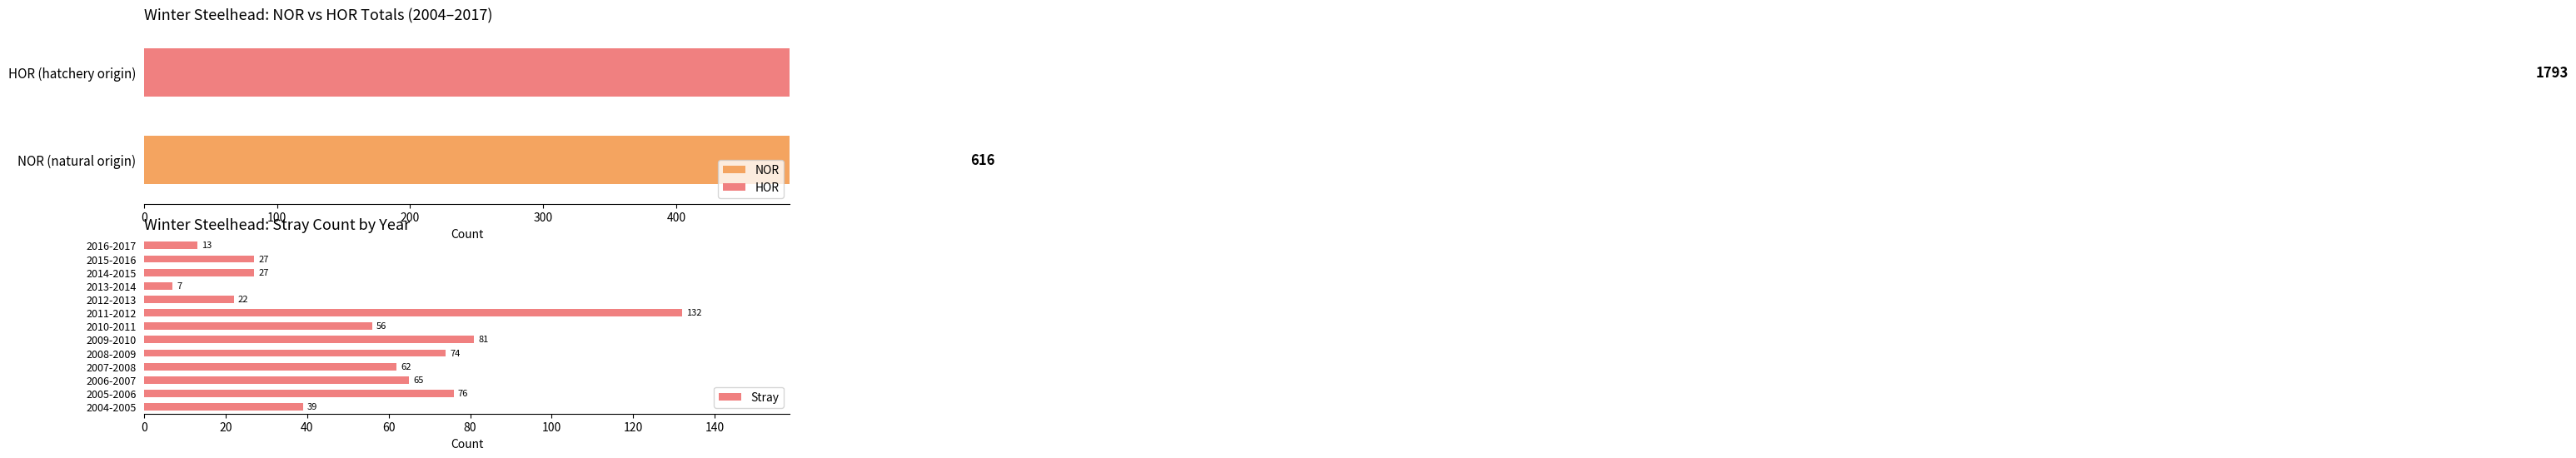

What is the highest value of the Stray series?

132